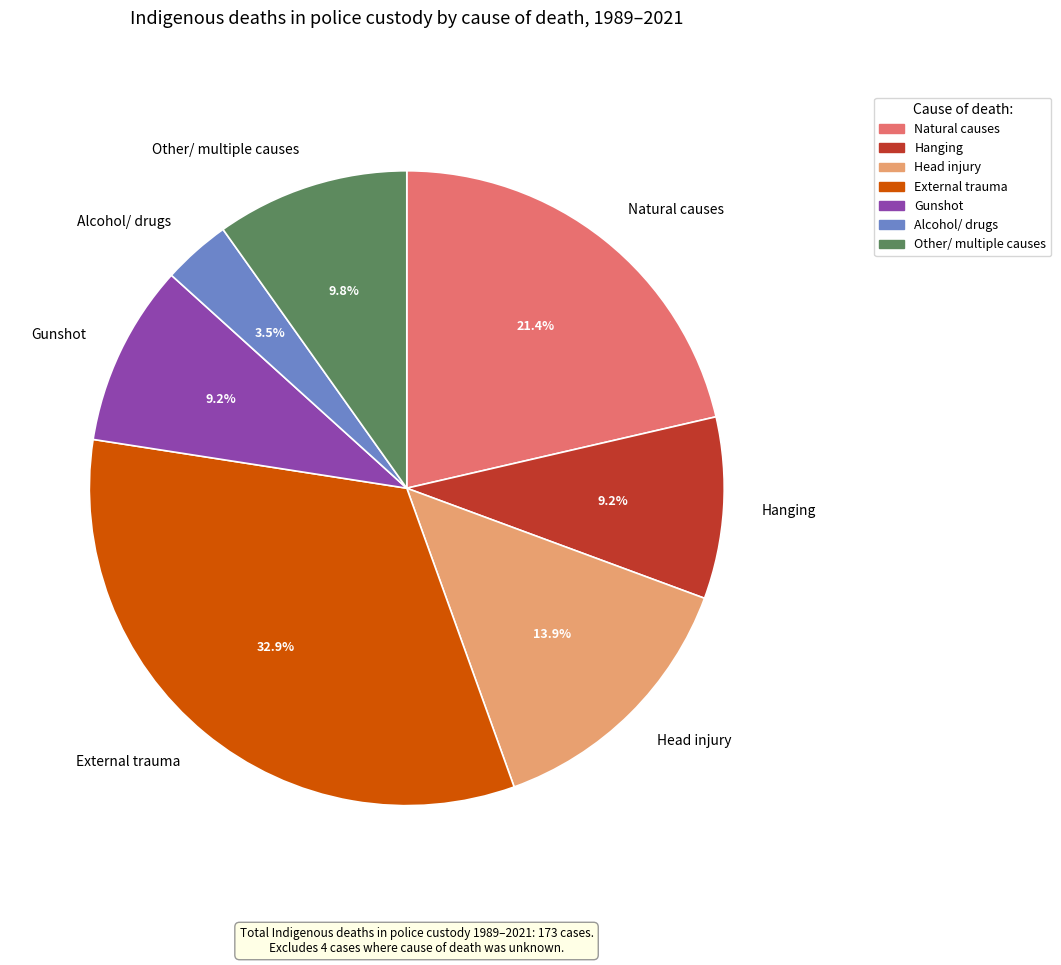

Is the sum of Alcohol/ drugs and Gunshot greater than half?

No